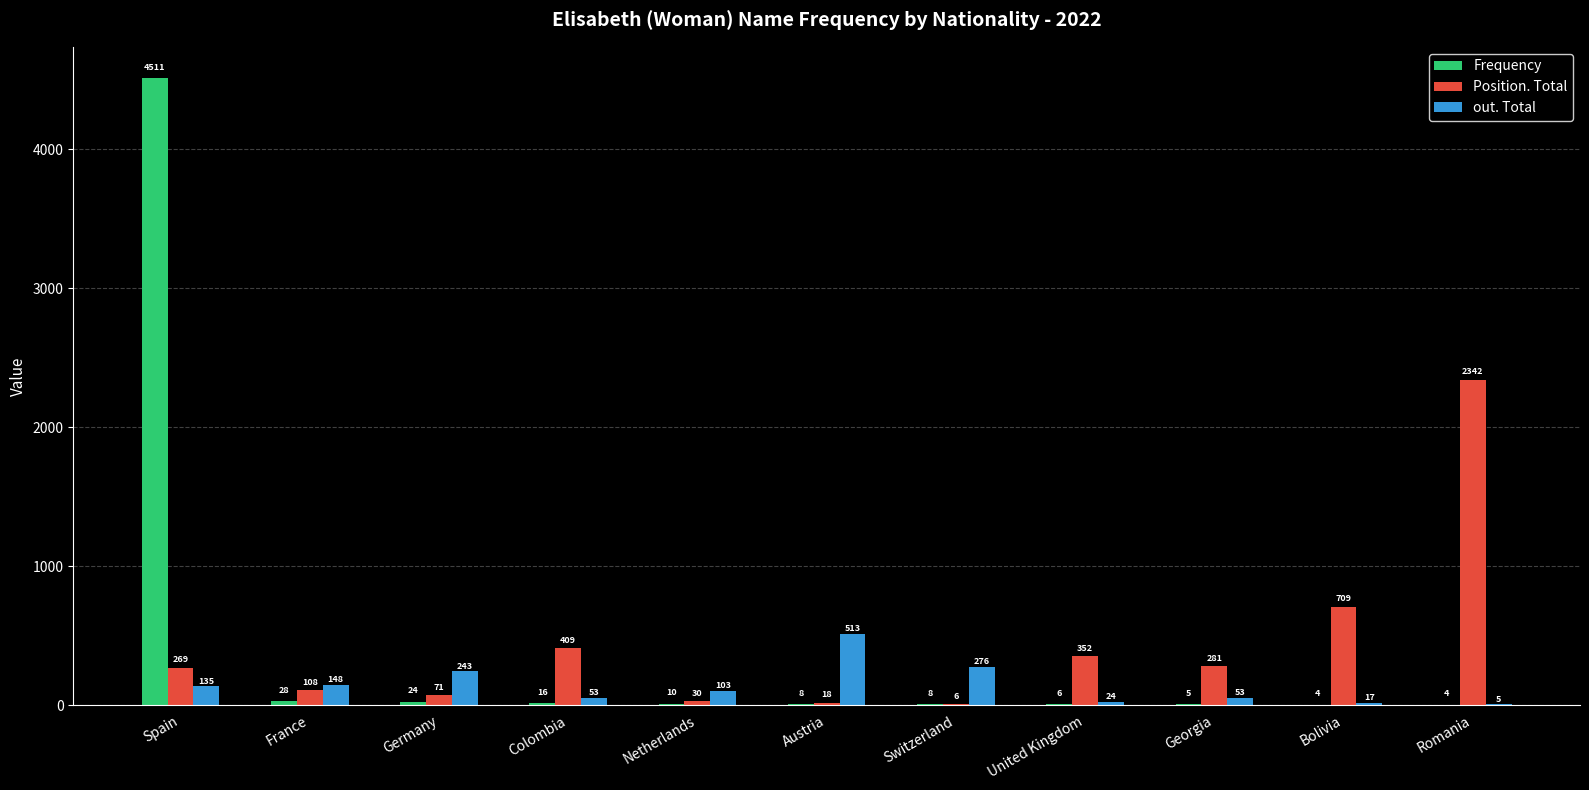

Is it true that out. Total equals 513 at Austria?

True